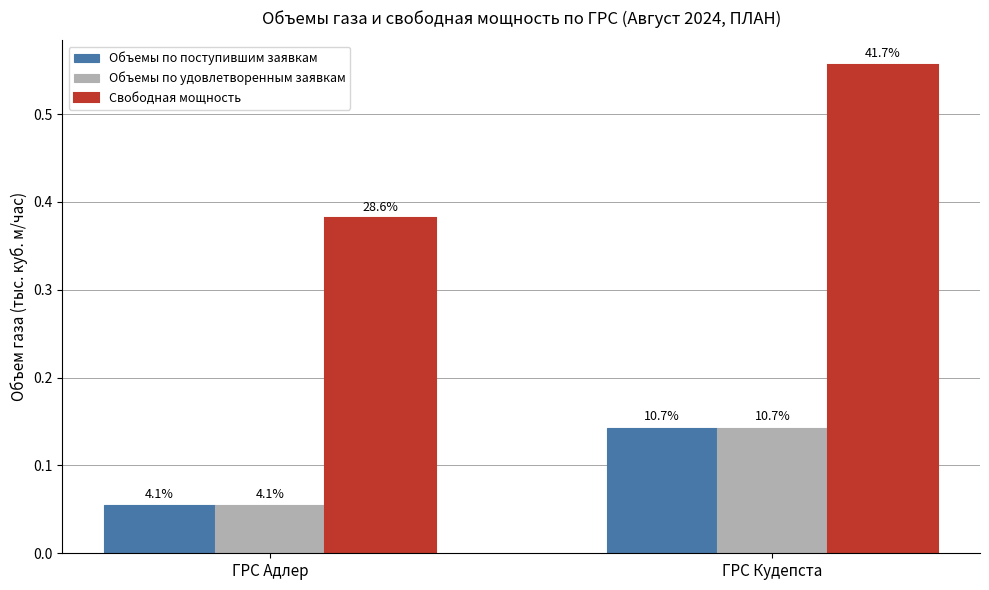

What is the sum of all Объемы по удовлетворенным заявкам values?

0.2